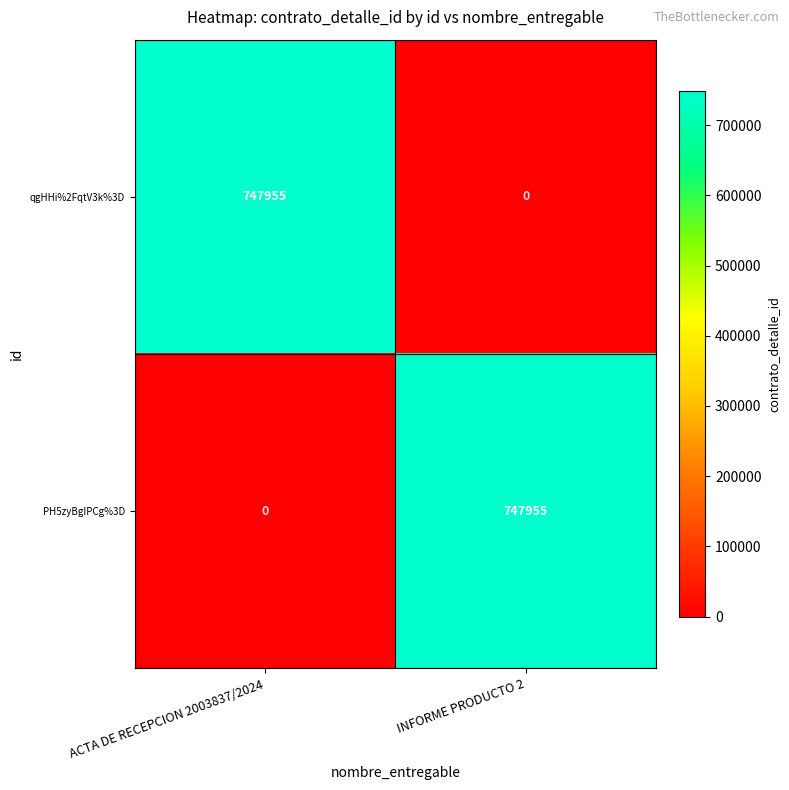

Rank the series at ACTA DE RECEPCION 2003837/2024 from highest to lowest value.

qgHHi%2FqtV3k%3D, PH5zyBgIPCg%3D